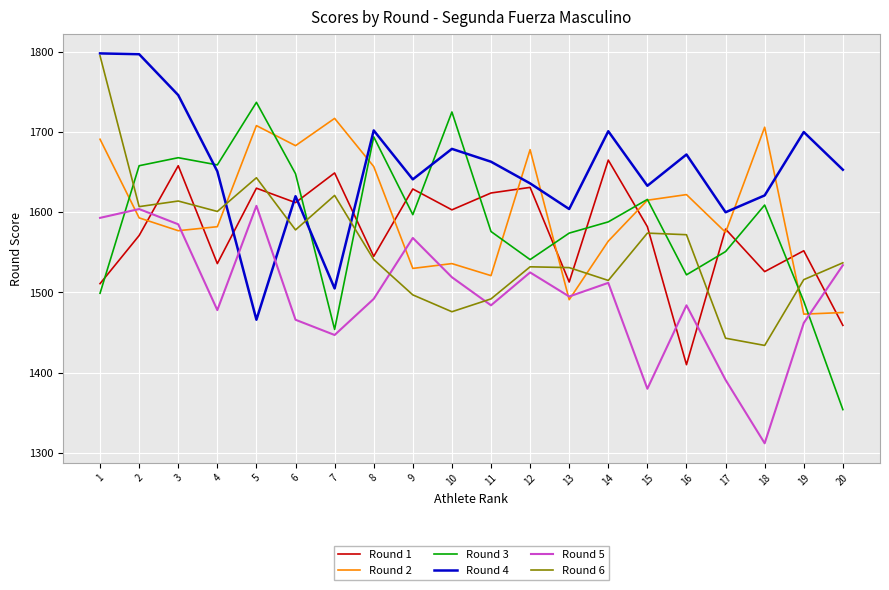

Which series ends up on top after the final intersection of Round 2 and Round 4?

Round 4